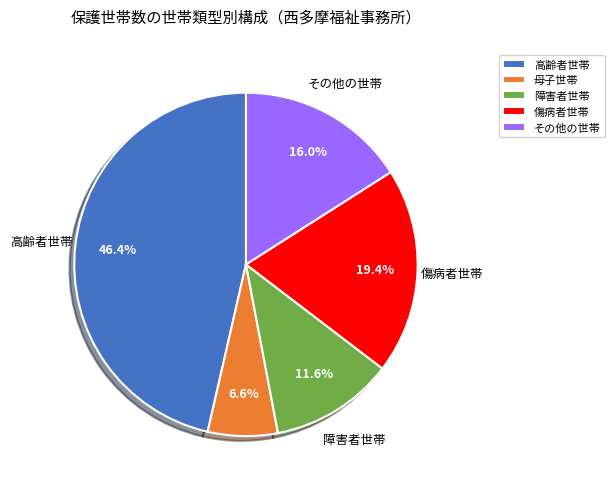

Combined, what portion of the pie is 傷病者世帯 and その他の世帯?

35.4%